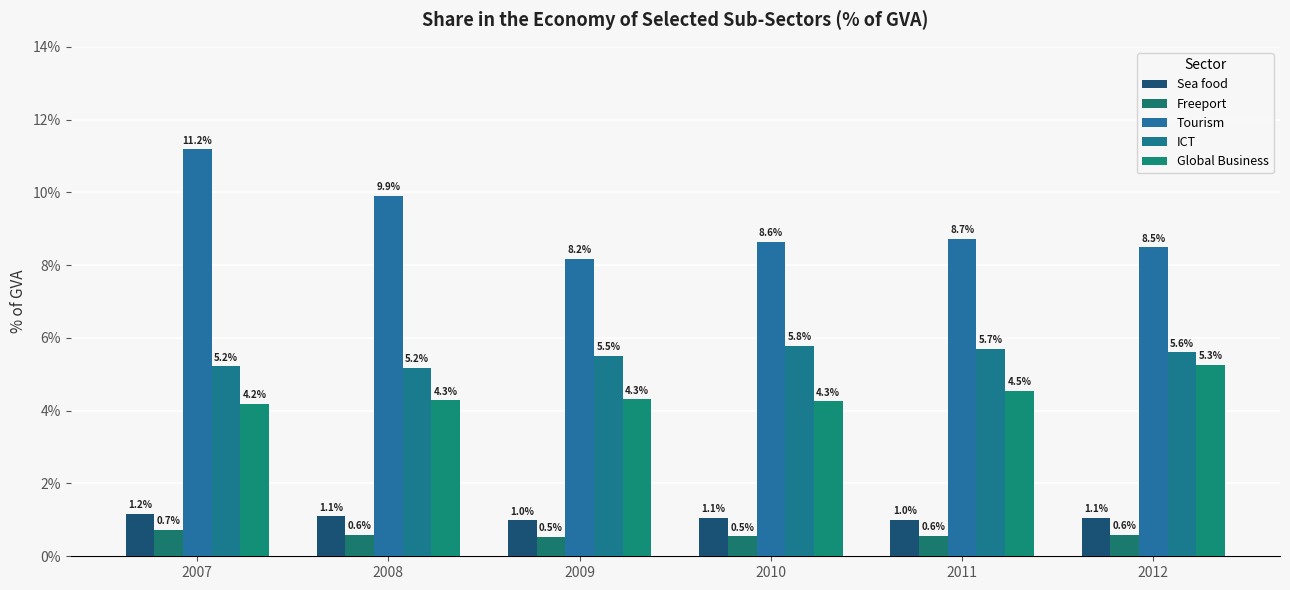

Which series has the largest range (max minus min)?

Tourism